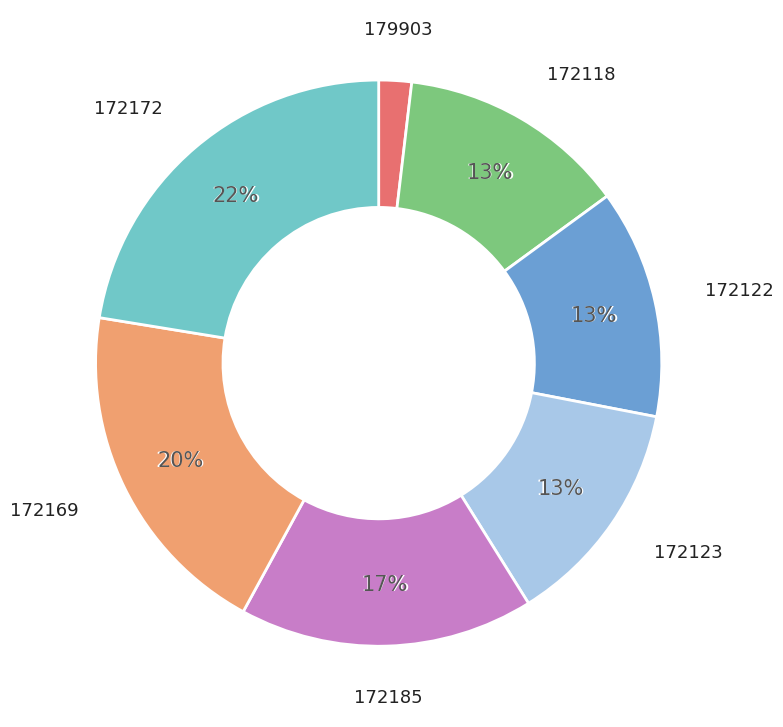

Between 179903 and 172185, which is larger?

172185